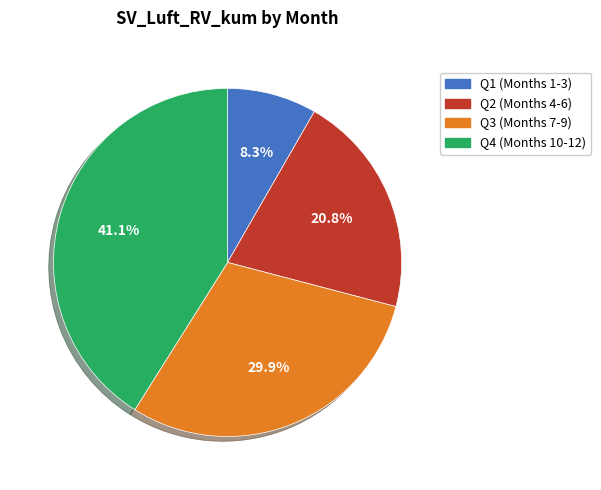

Does any single category account for the majority?

No